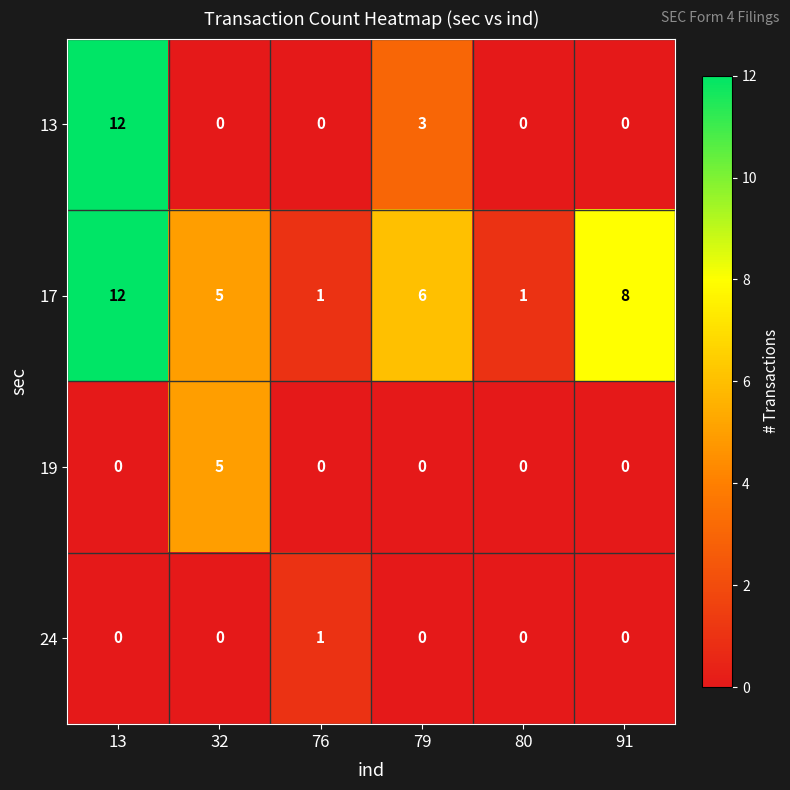

At how many categories does at least one series exceed 0?

6